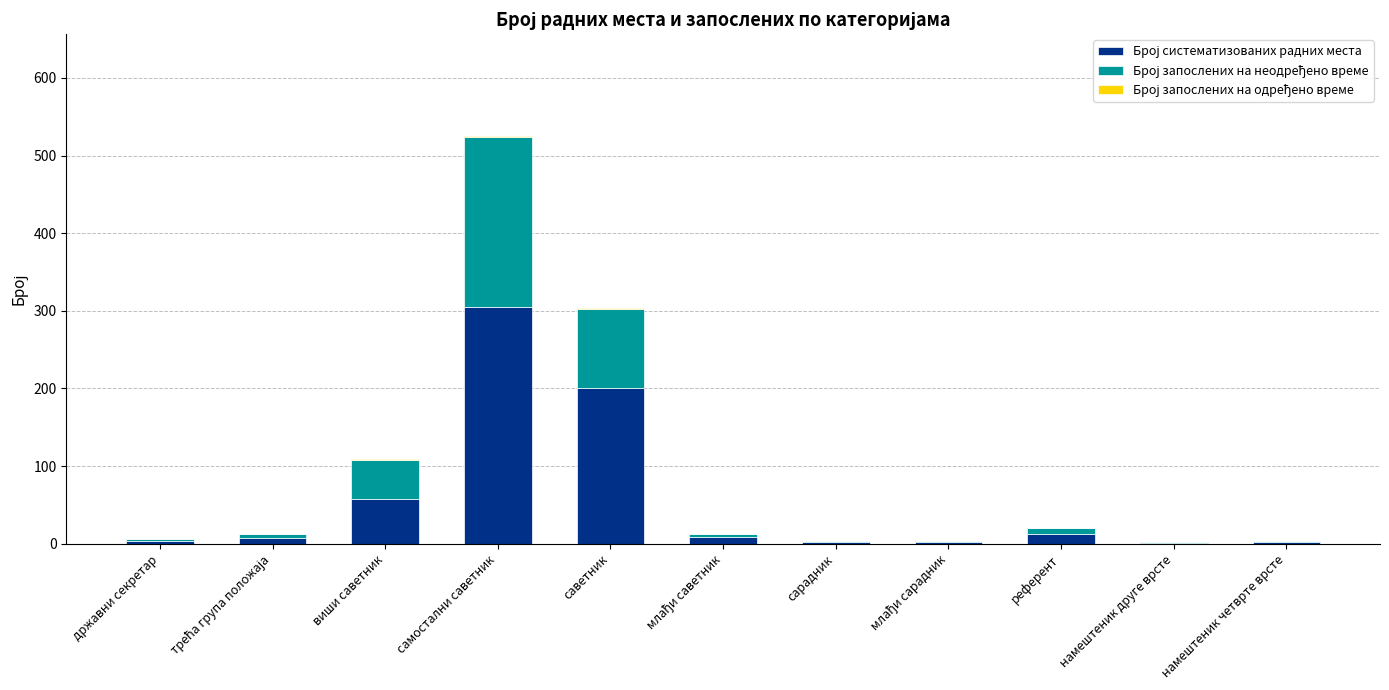

At which category is the sum across all series the highest?

самостални саветник